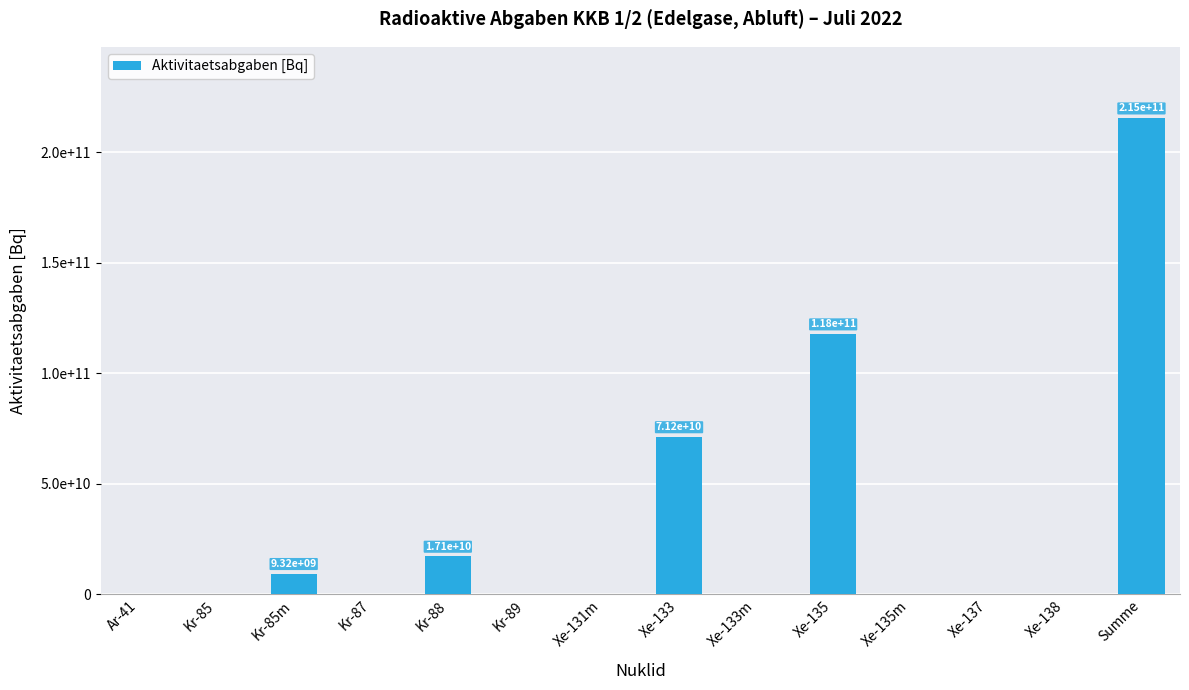

Reading left to right, list all the values displayed in this chart.

0.0	0.0	9324666058.9	0.0	17144775633.4	0.0	0.0	71189423688.2	0.0	117707194532.1	0.0	0.0	0.0	215366059912.6